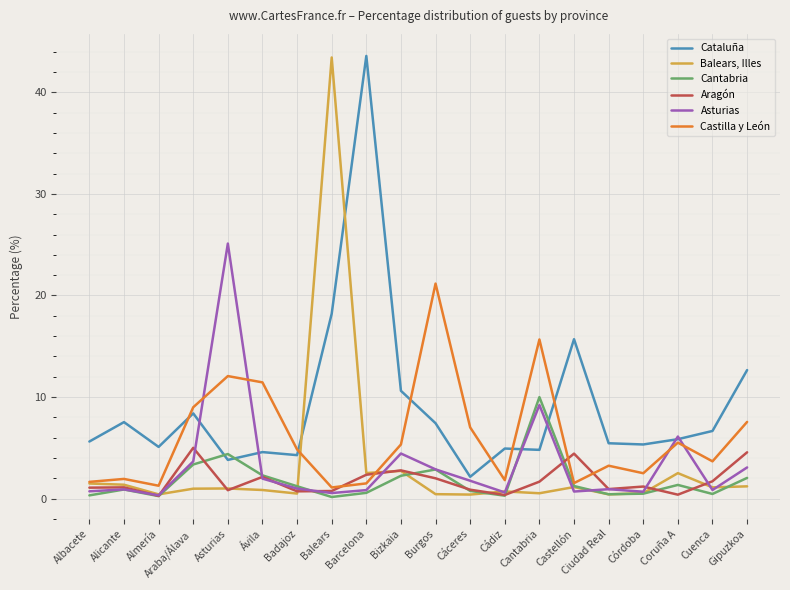

At how many categories does at least one series exceed 15?

6